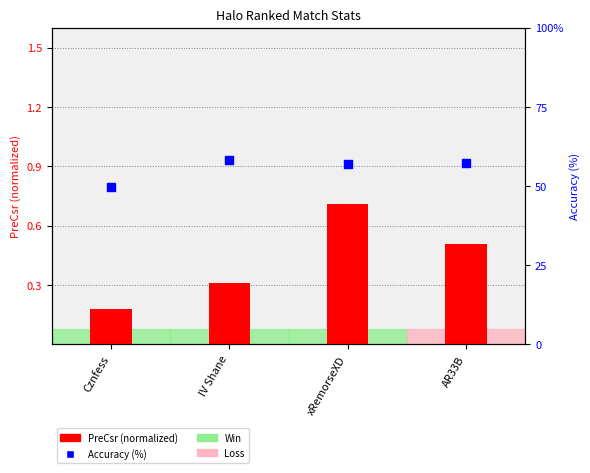

Which series has the largest total across all categories?

Accuracy (%)